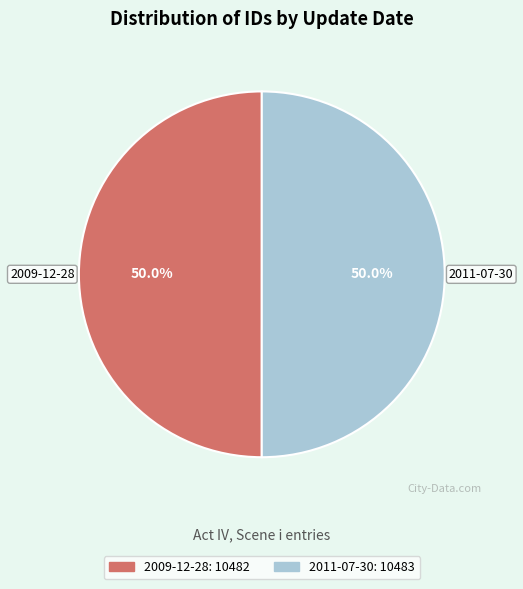

How many slices are in this pie chart?

2